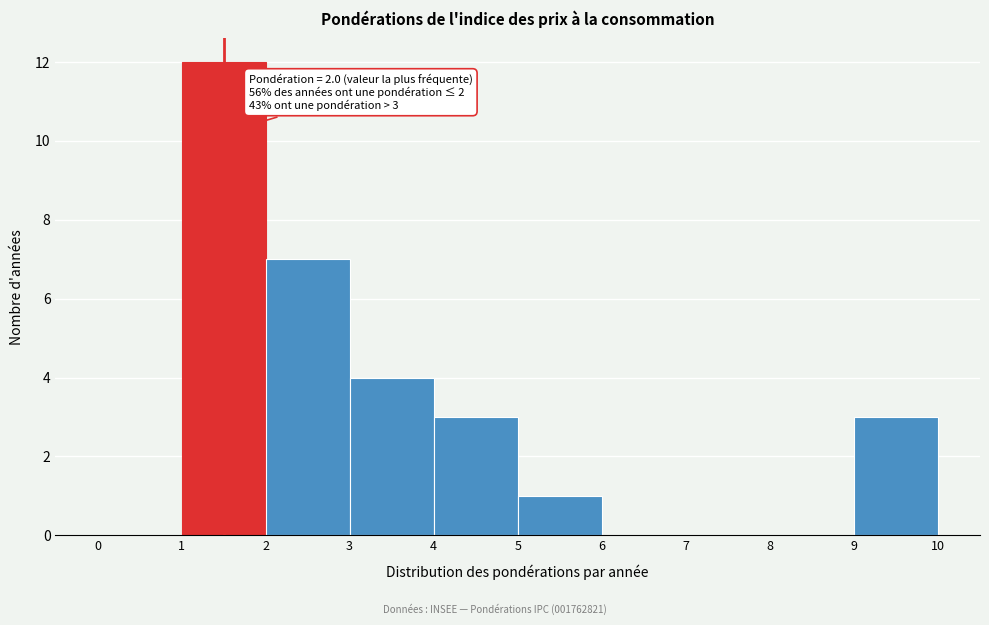

Reading right to left, transcribe all the data shown in this chart.

9=3	8=0	7=0	6=0	5=1	4=3	3=4	2=7	1=12	0=0